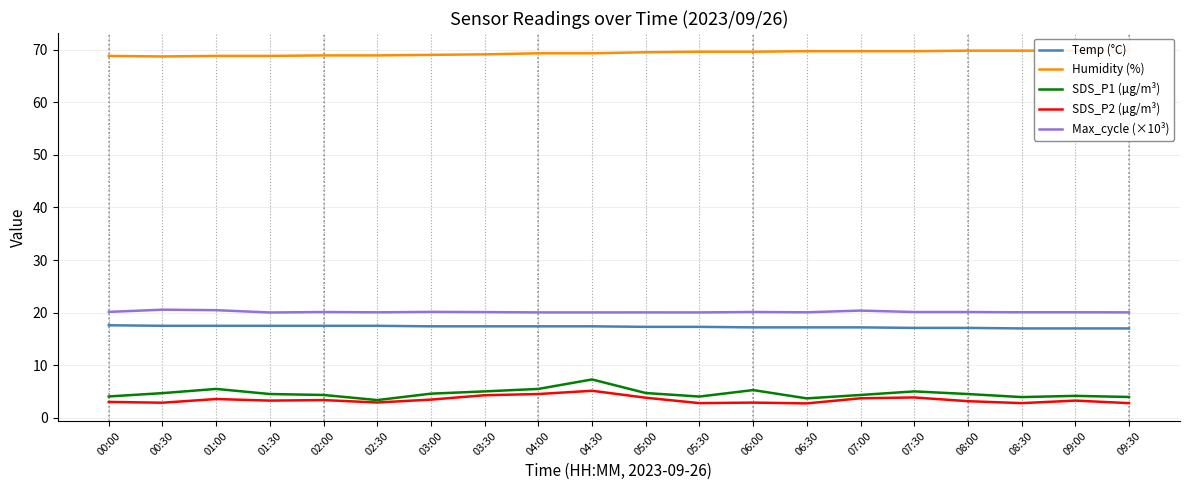

At which category is the sum across all series the highest?

04:30